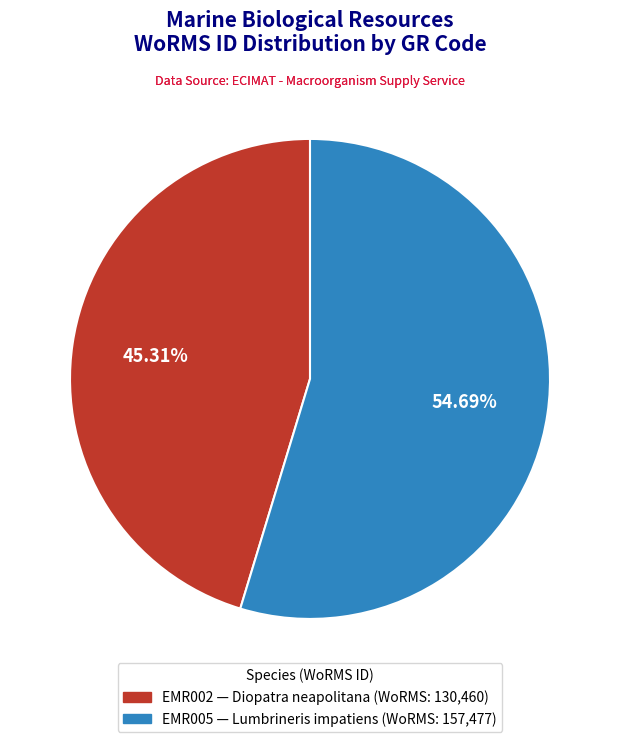

How many slices are in this pie chart?

2